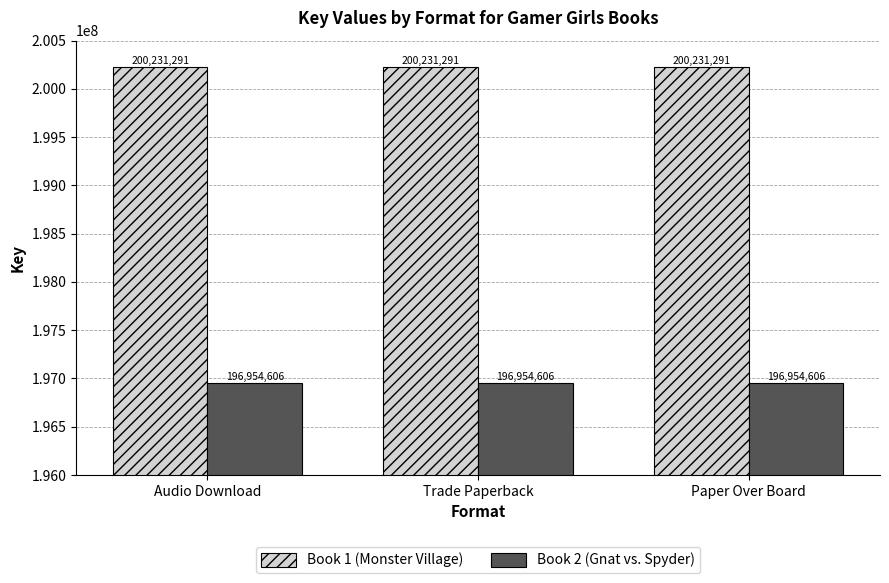

What is the label of the 1st bar from the right?

Paper Over Board